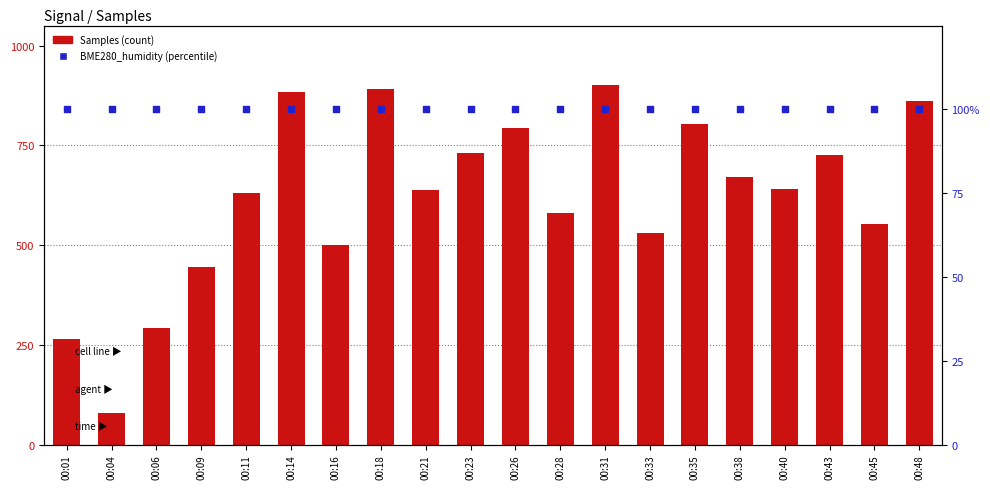

What is the total value across all series at 00:16?

601.0